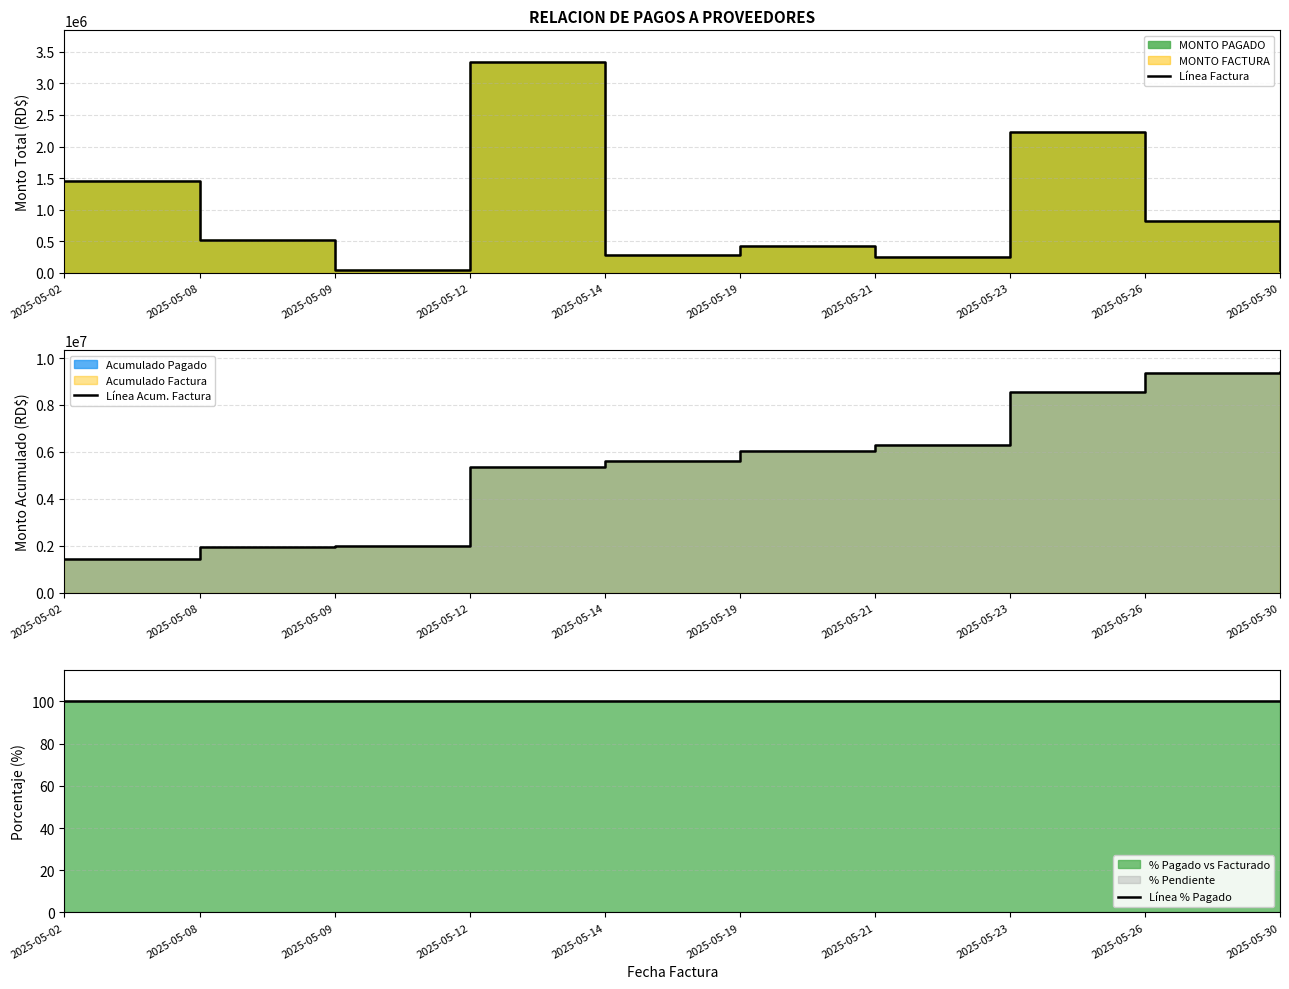

How many distinct data groups are displayed?

3